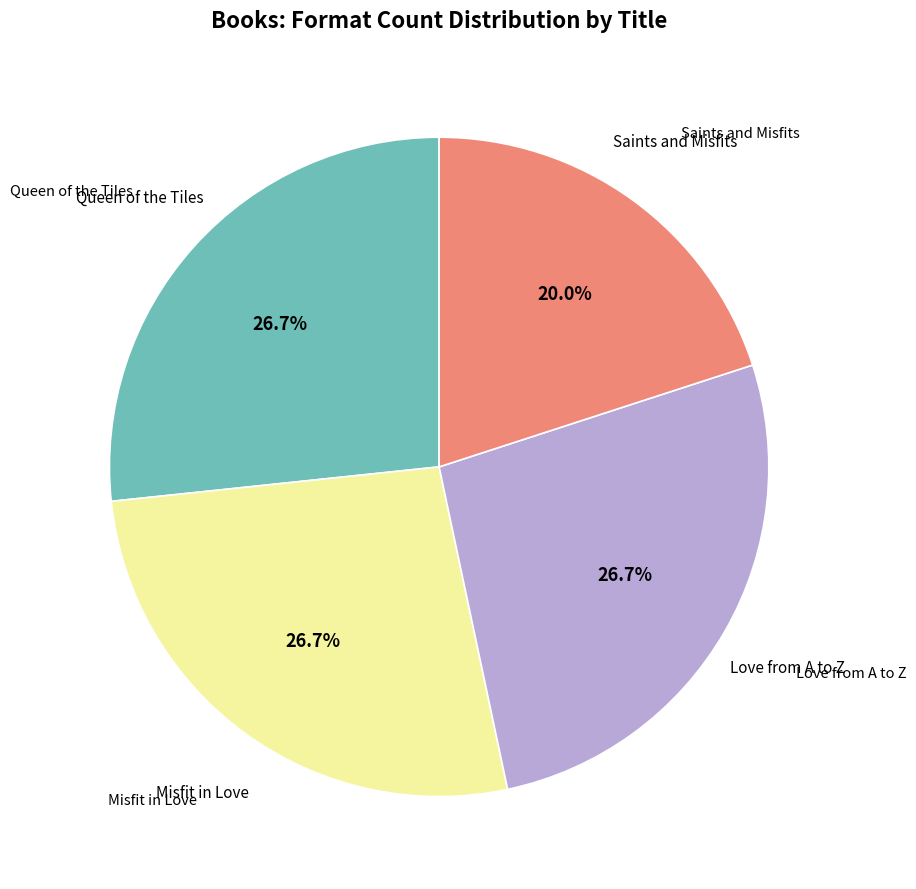

Is there a majority slice in this chart?

No